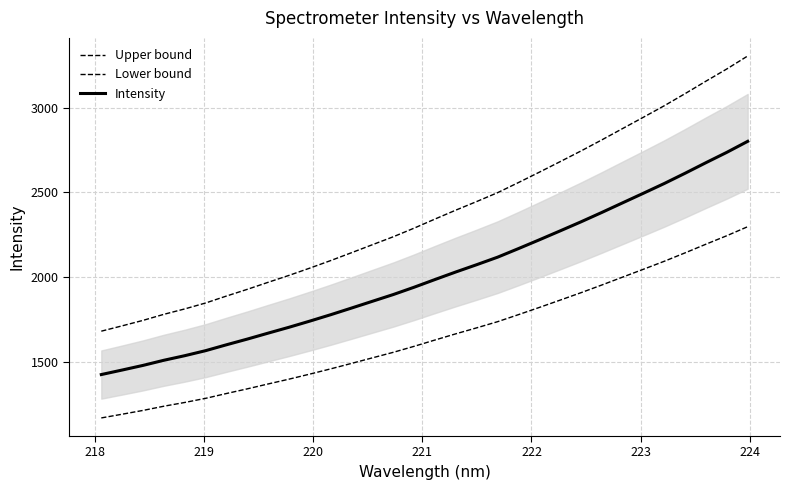

Is the value of Intensity at 31 greater than the value of Upper bound at 220?

Yes